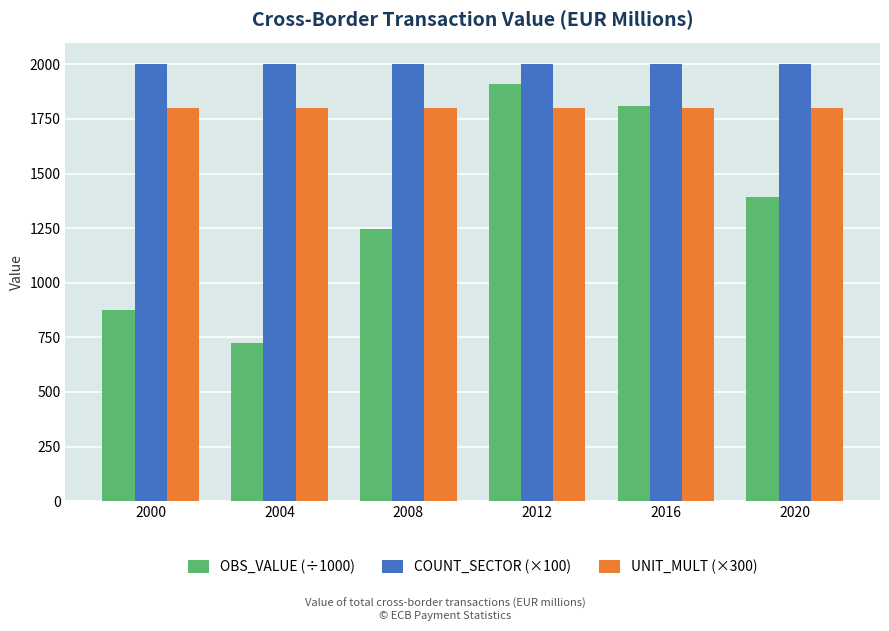

Is the value of OBS_VALUE (÷1000) at 2004 greater than the value of UNIT_MULT (×300) at 2008?

No